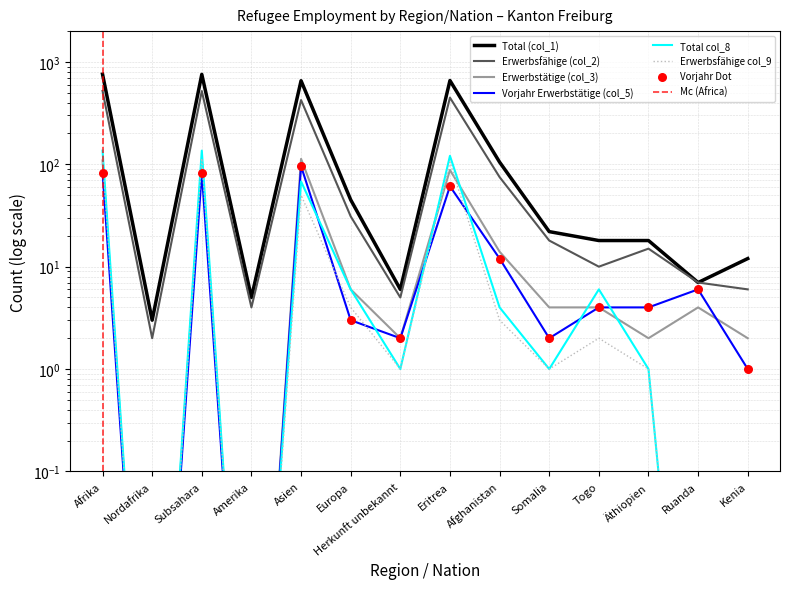

Which series has the largest total across all categories?

Total (col_1)